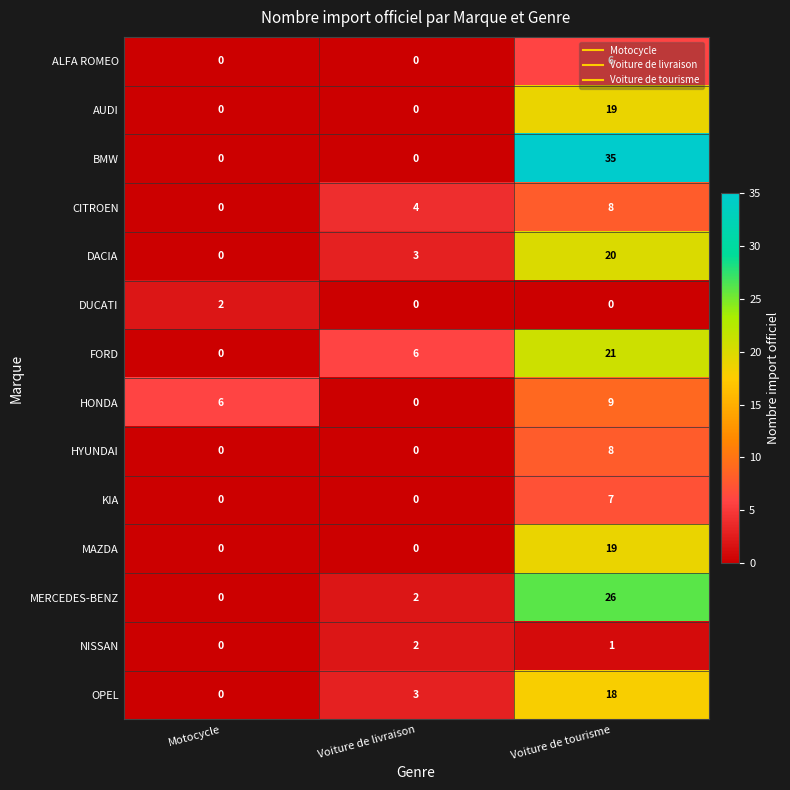

What is the total value across all series at Voiture de livraison?

20